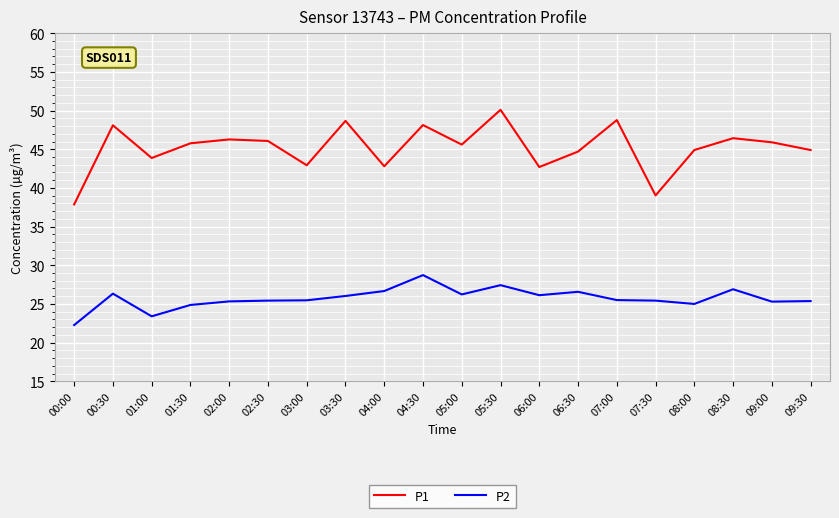

True or false: P1 has more than 0 interior local peaks.

True